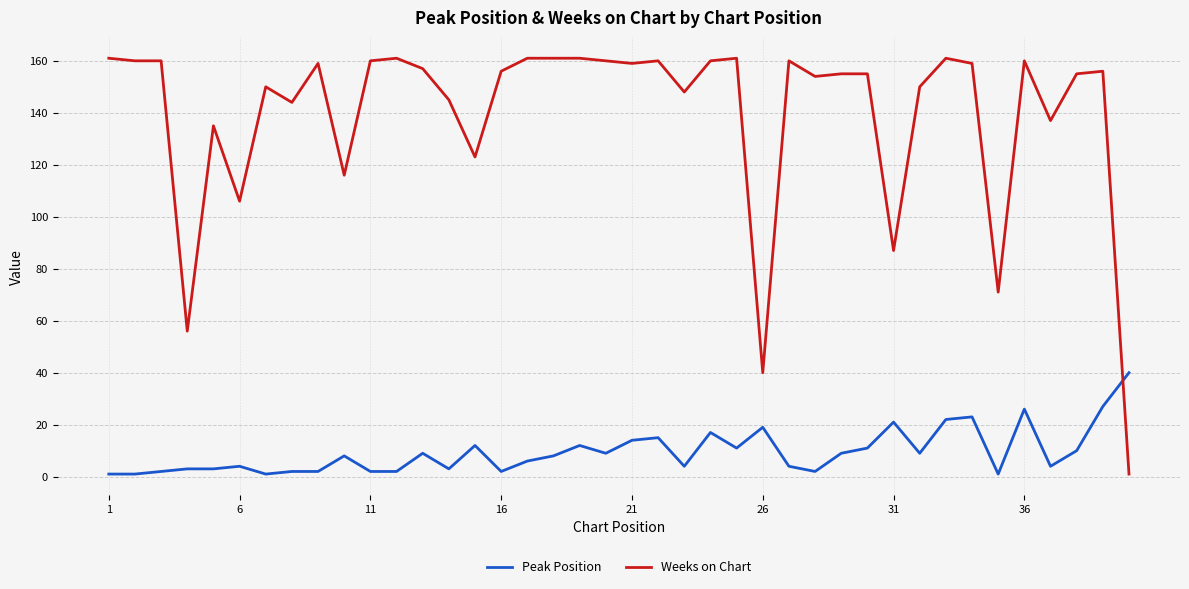

List the series in order of their peak value, highest first.

Weeks on Chart, Peak Position